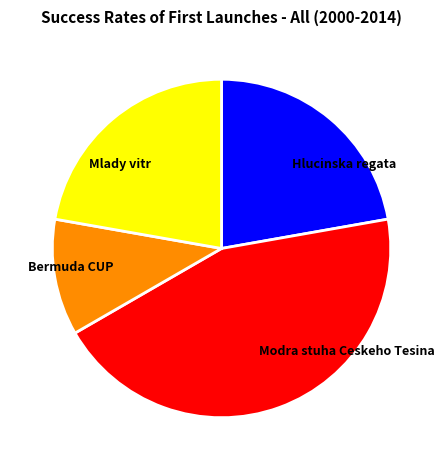

The Bermuda CUP slice represents 17% of the pie. True or false?

False